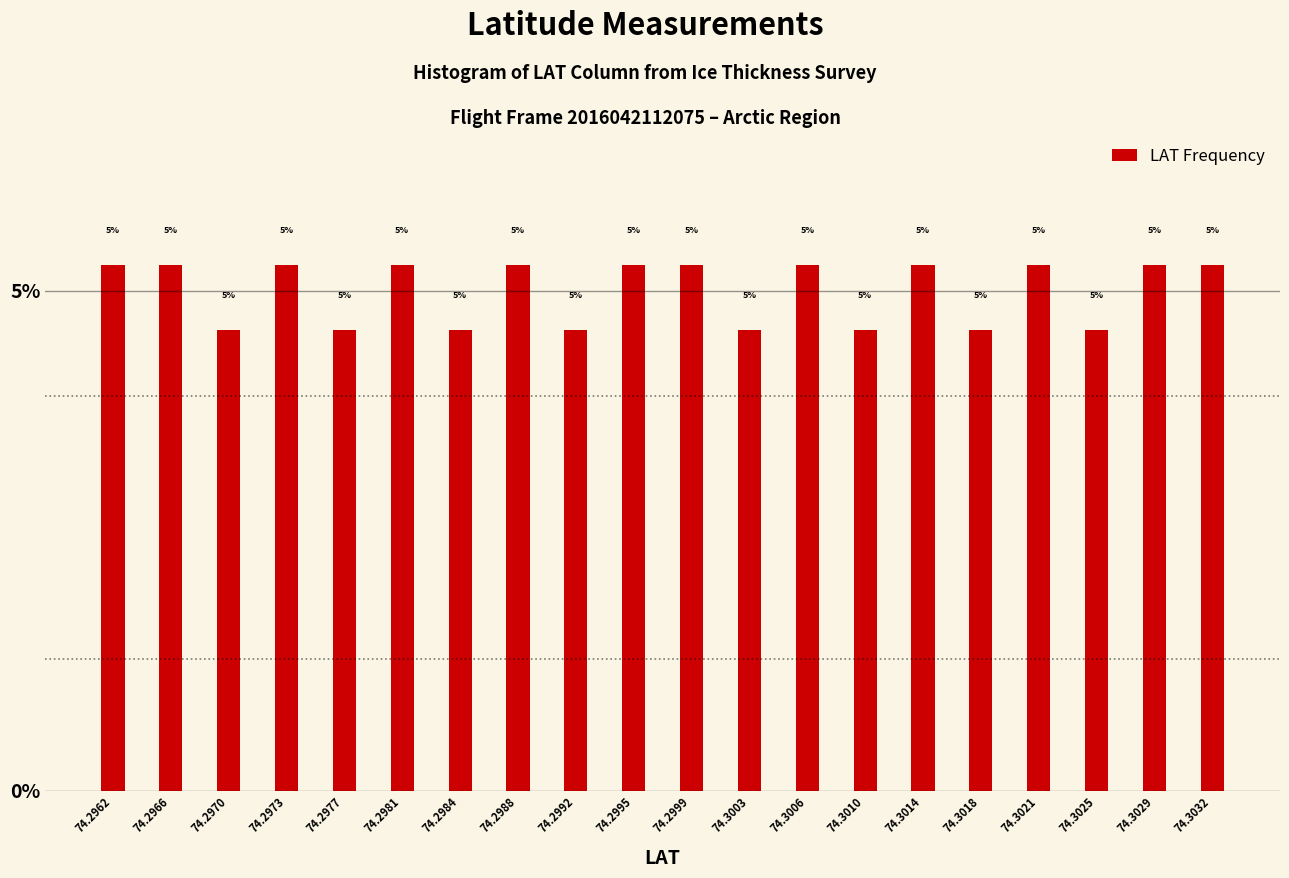

How many bars are there in total?

20